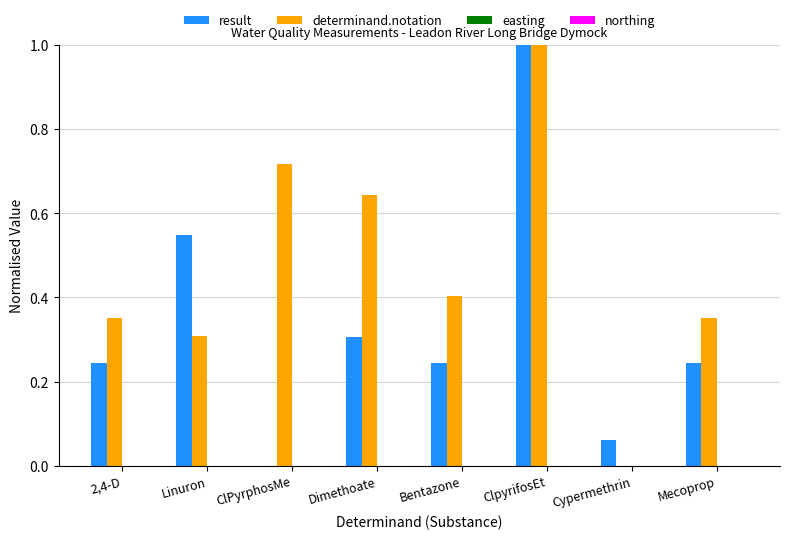

Is the value of determinand.notation at Mecoprop greater than the value of result at ClpyrifosEt?

No